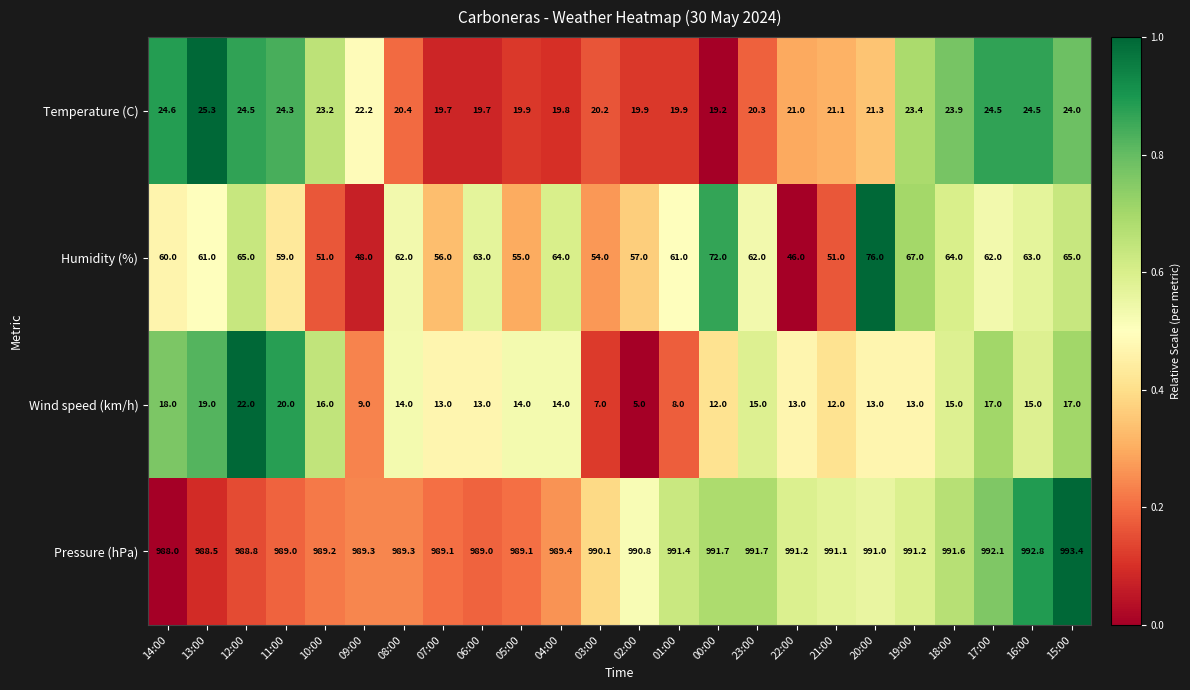

Rank the series at 22:00 from lowest to highest value.

Wind speed (km/h), Temperature (C), Humidity (%), Pressure (hPa)